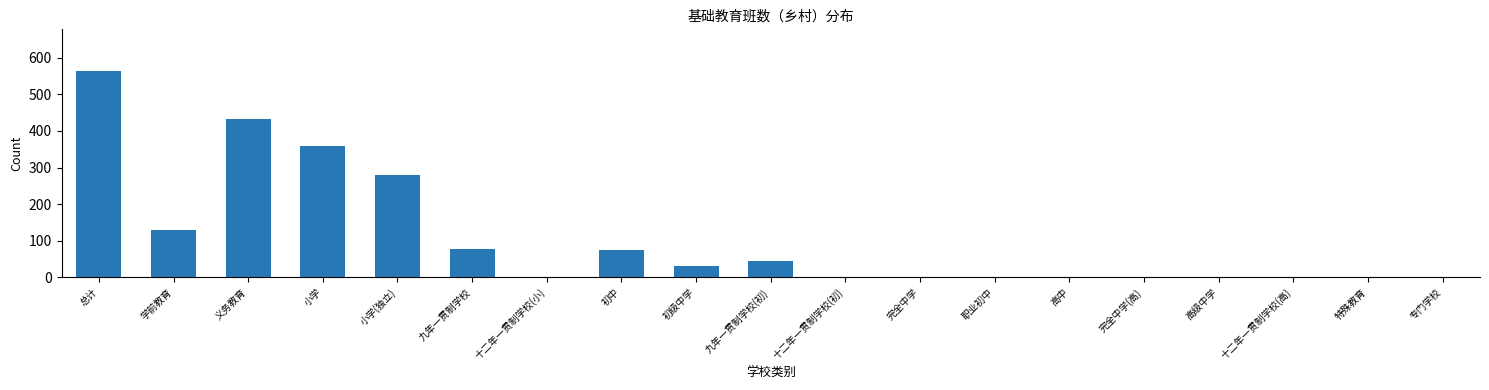

Which label corresponds to the largest value in the chart?

总计